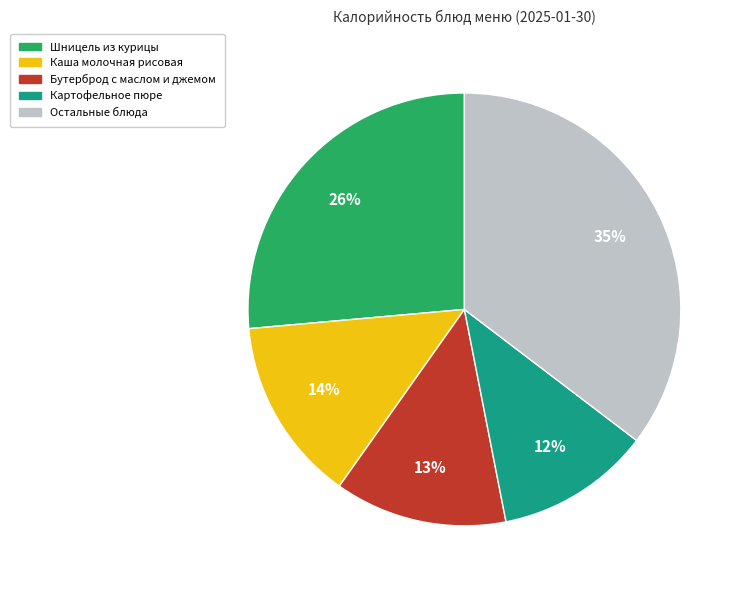

To the nearest percent, what is the average slice percentage?

20%